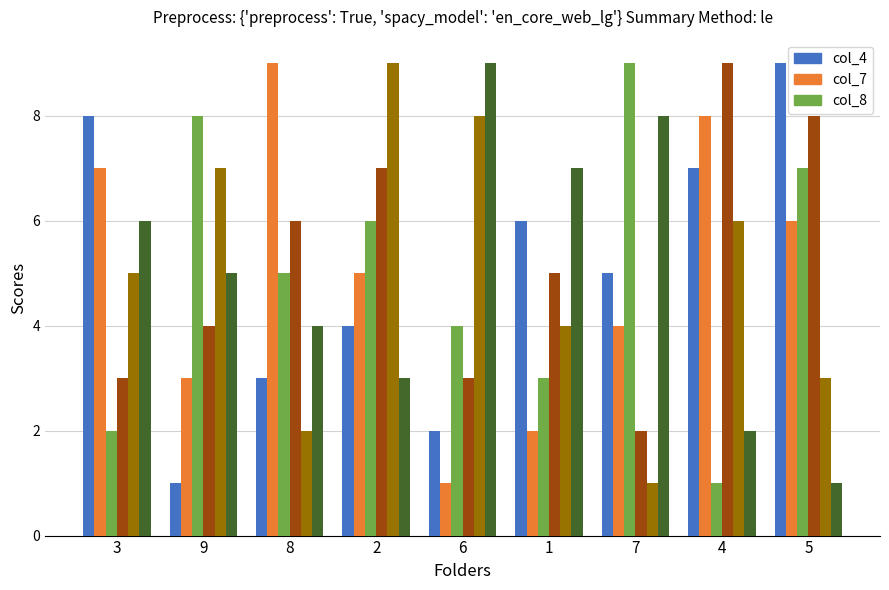

What is the greatest value displayed?

9